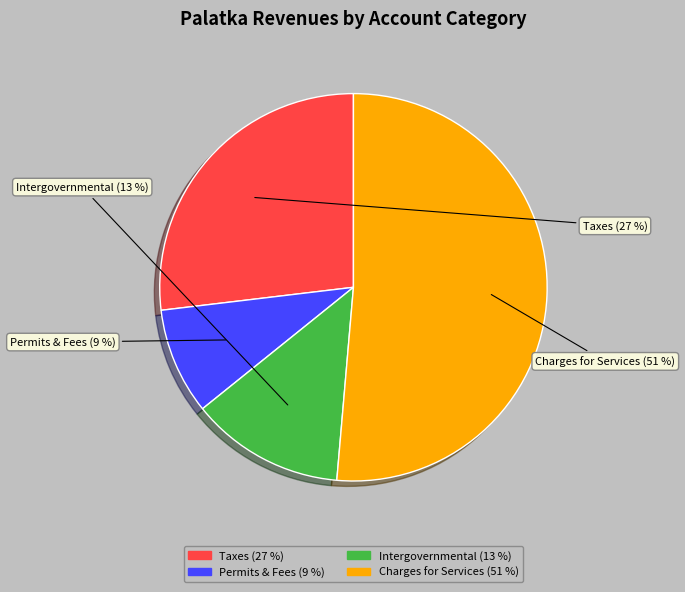

Between Intergovernmental and Charges for Services, which is larger?

Charges for Services